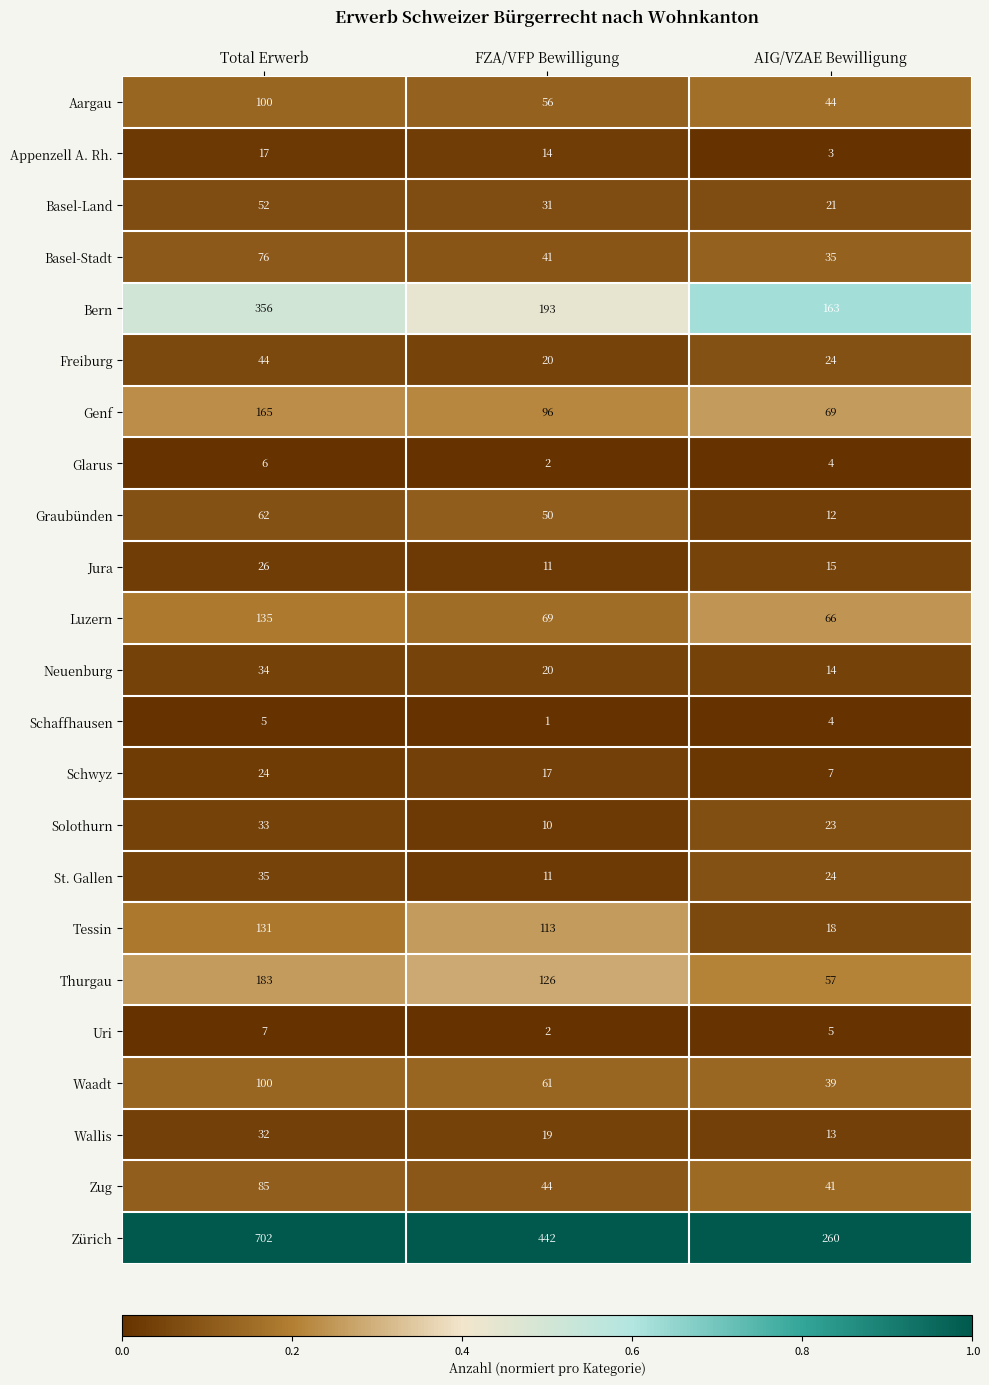

What is the sum of the Uri values at Total Erwerb and AIG/VZAE Bewilligung?

12